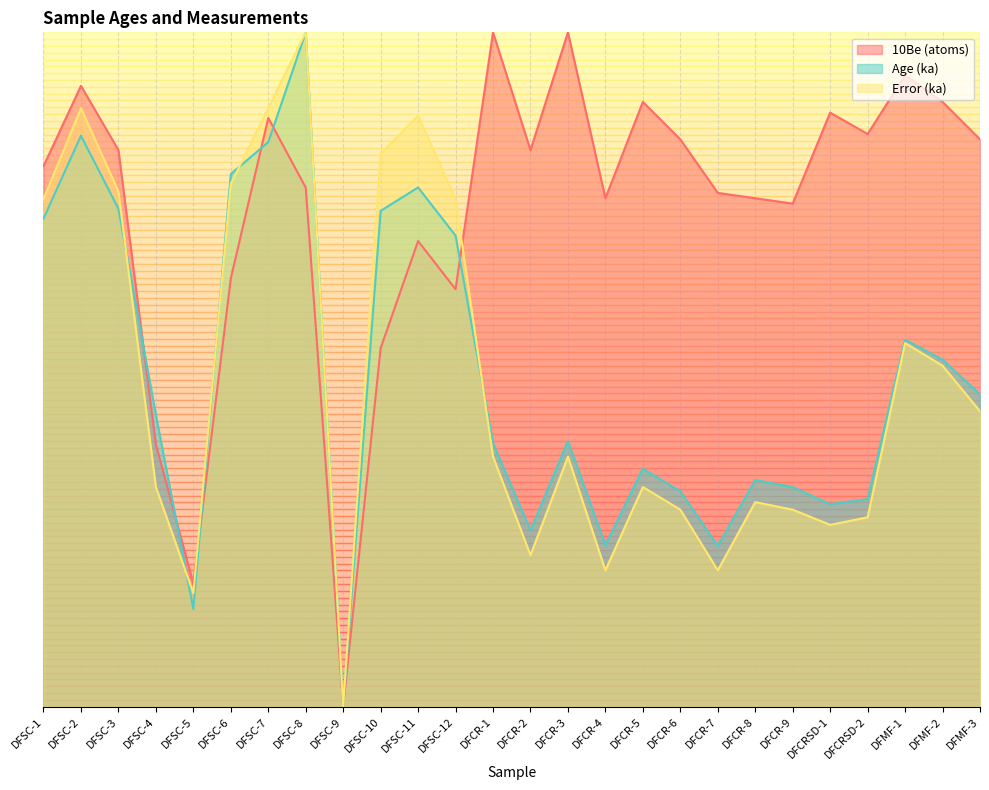

Between DFSC-4 and DFSC-2, which is larger?

DFSC-2